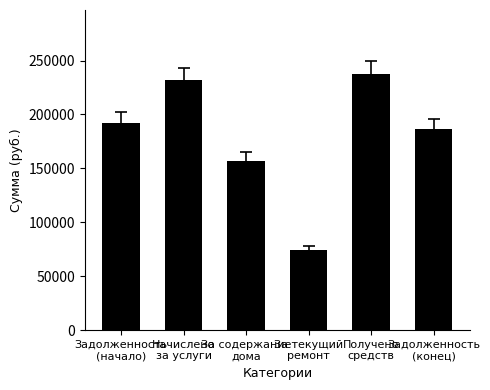

What is the change in value from За текущий
ремонт to Получено
средств?

+163010.6